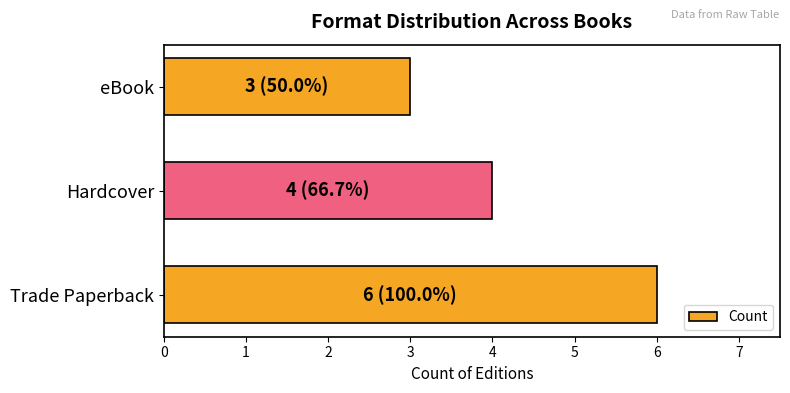

What is the minimum value shown in the chart?

3